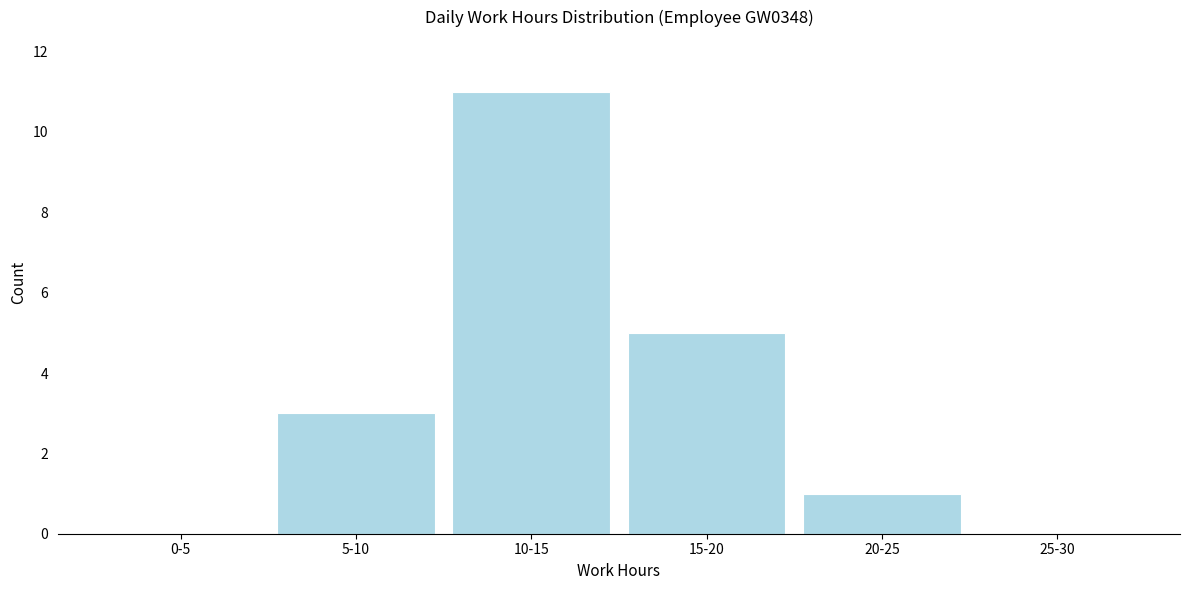

Reading right to left, extract all data points from this chart.

25-30=0	20-25=1	15-20=5	10-15=11	5-10=3	0-5=0